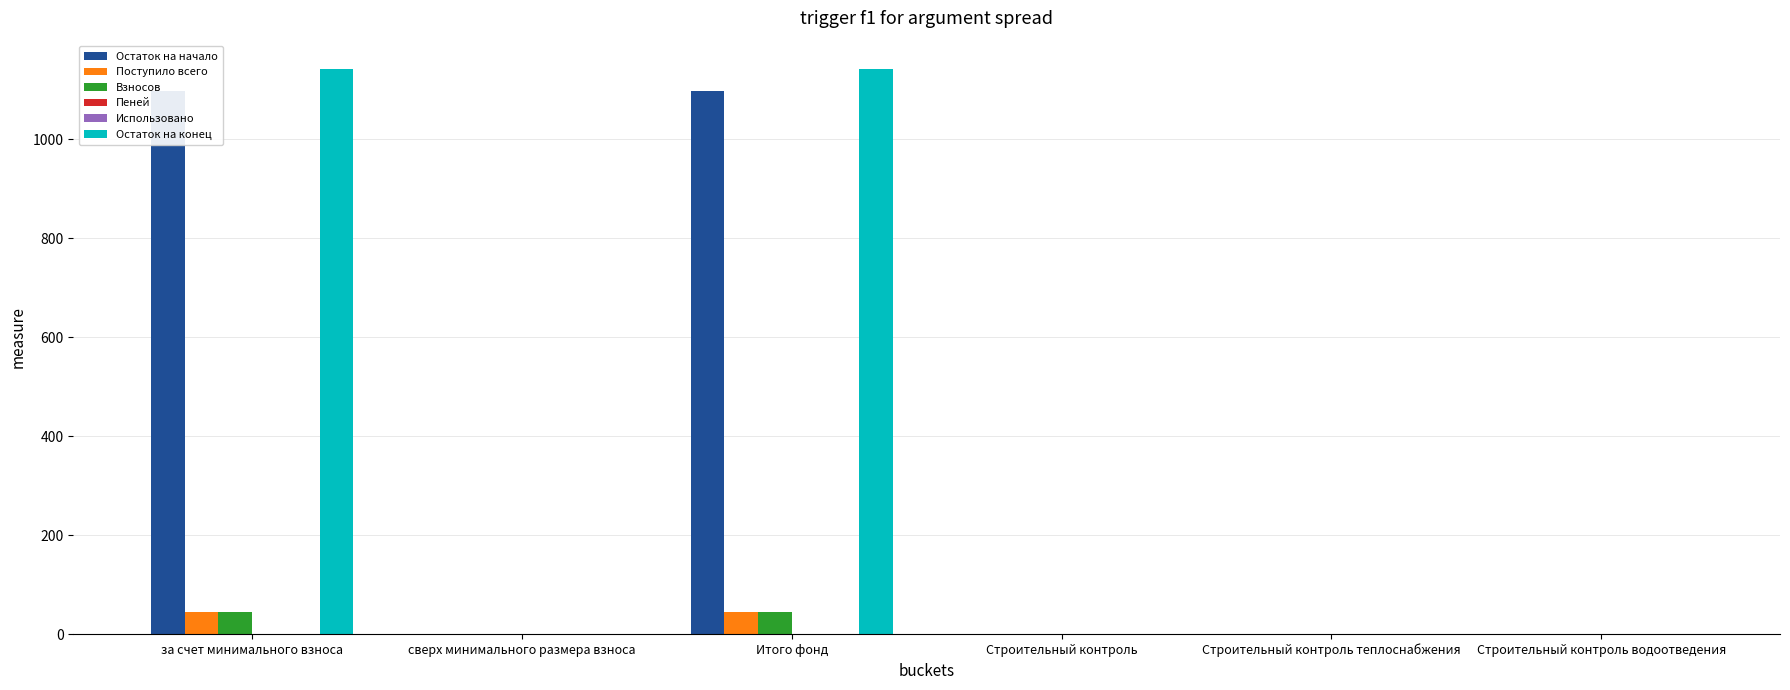

The Использовано series shows 0.0 at Итого фонд. True or false?

True